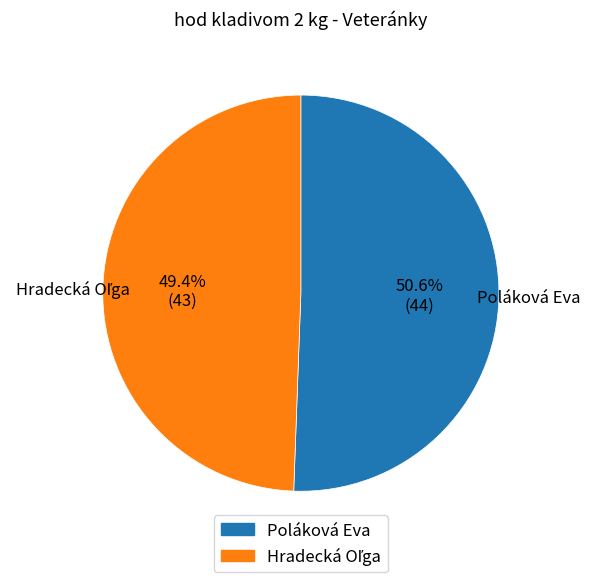

To the nearest percent, what is the average slice percentage?

50%